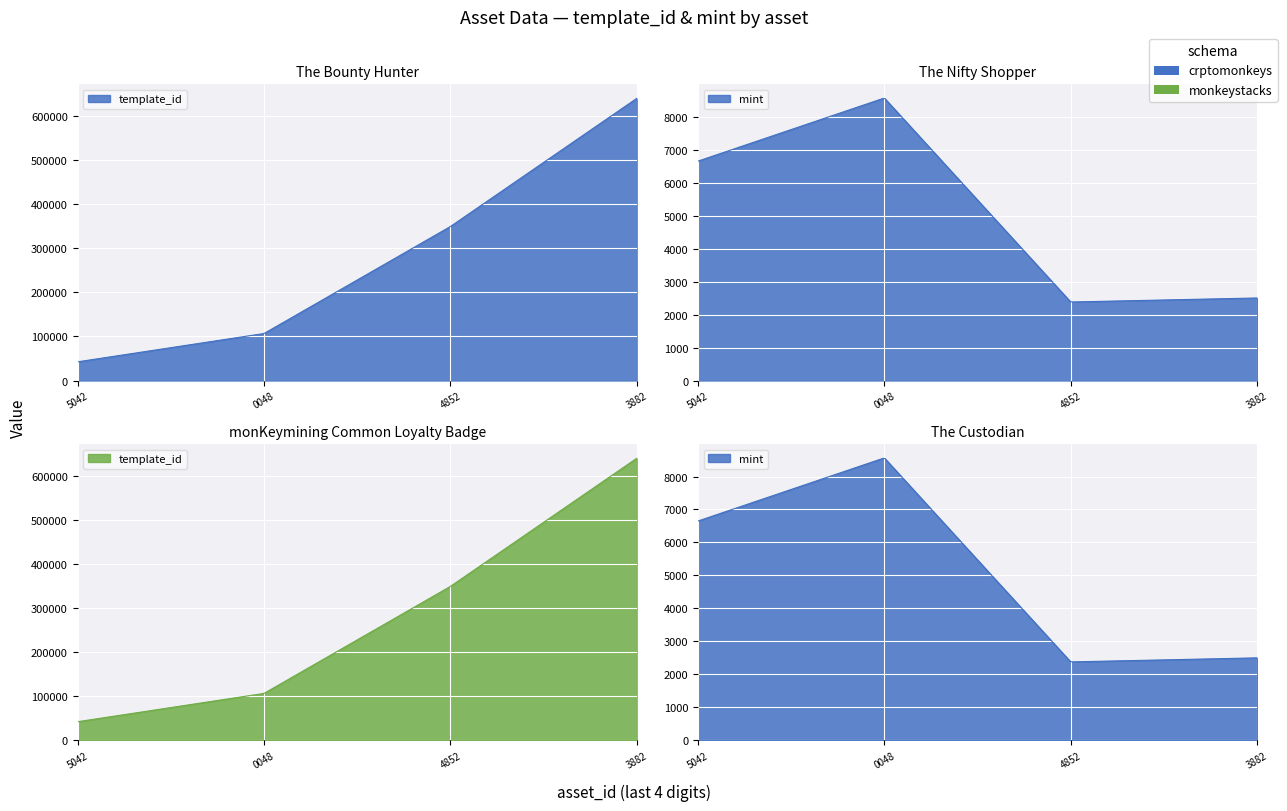

True or false: template_id has more than 2 interior local peaks.

False